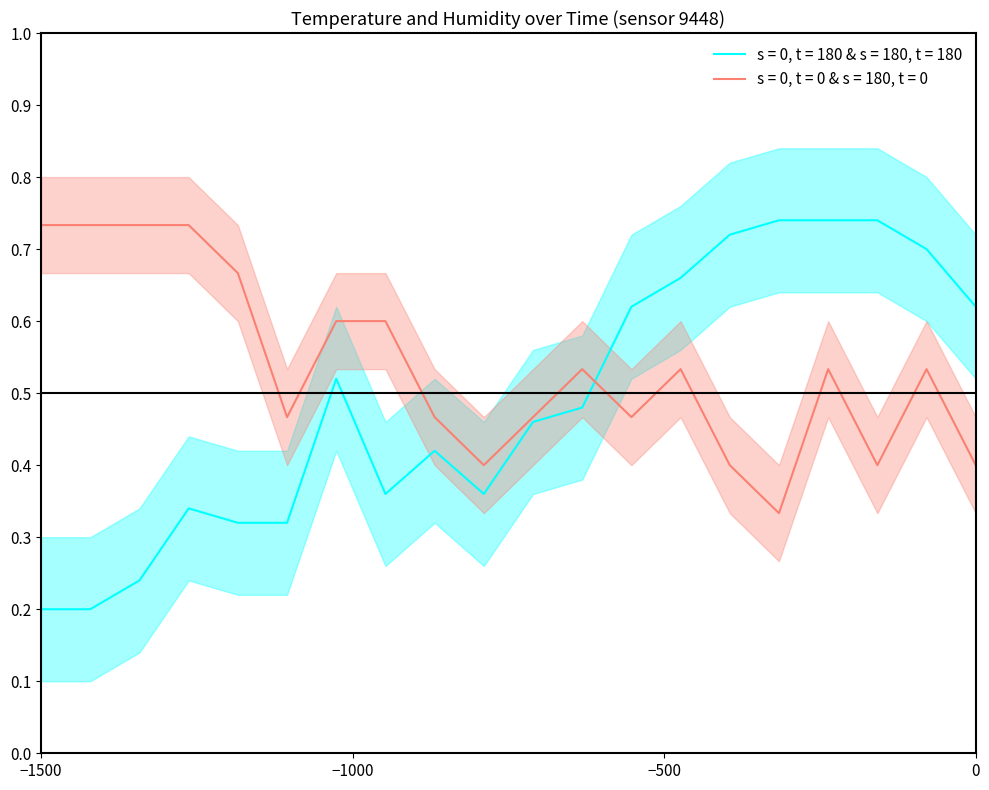

What is the difference between the maximum and minimum values in the humidity series?

0.5